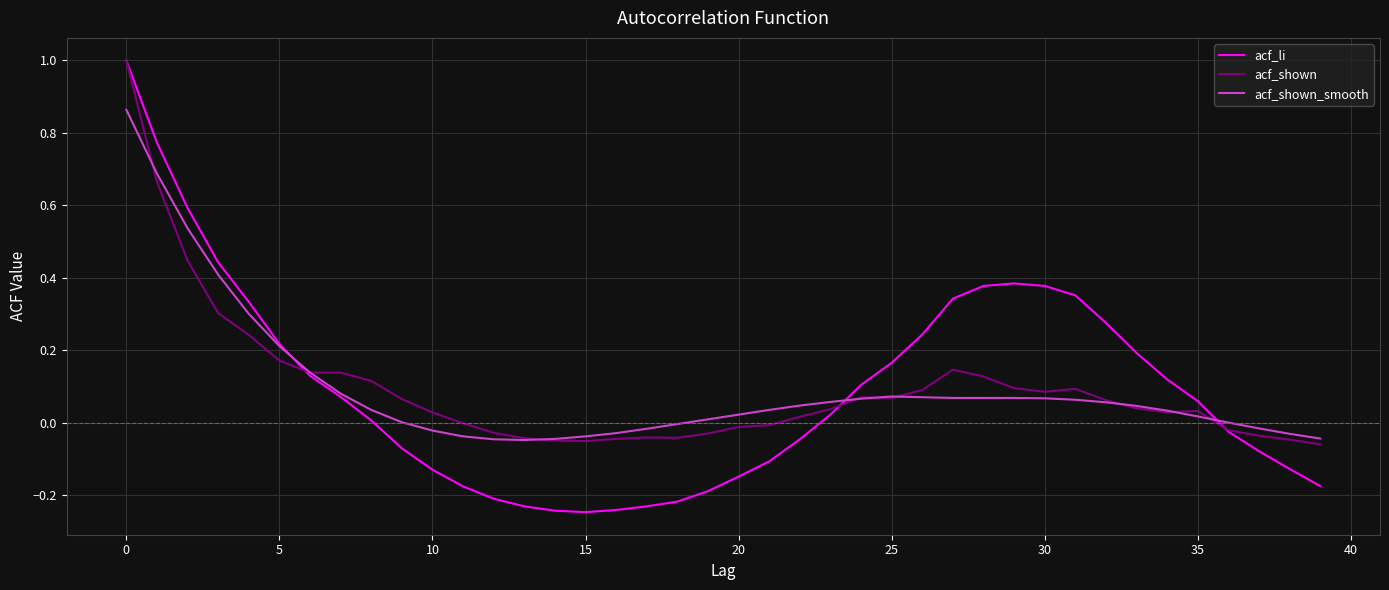

Which series has the largest range (max minus min)?

acf_li